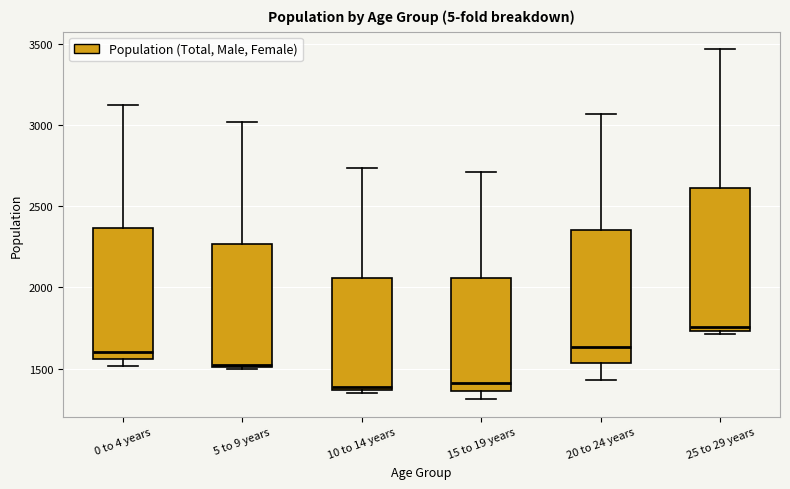

Where is the lower edge of the box for 10 to 14 years on the y-axis? The values are not printed on the chart, so give them approximately, as read against the axis.

1350